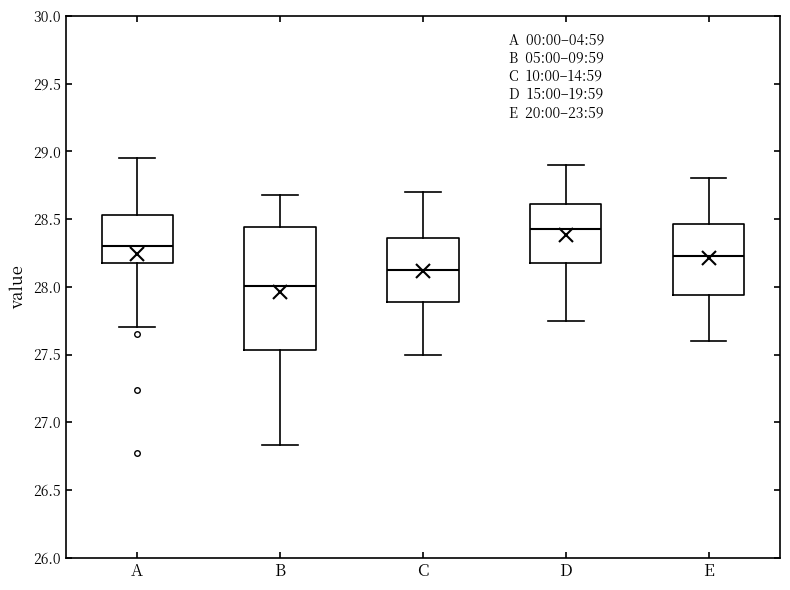

Reading left to right, transcribe this box plot: for each box, give where its median line is, the range the box spans, and where its two whiskers end, as read against the y-axis. The values are not printed on the chart, so give them approximately, as read against the axis.

A: median 28.30, box 28.20 to 28.55, whiskers 27.70 to 28.95
B: median 28.00, box 27.55 to 28.45, whiskers 26.85 to 28.70
C: median 28.15, box 27.90 to 28.35, whiskers 27.50 to 28.70
D: median 28.45, box 28.20 to 28.60, whiskers 27.75 to 28.90
E: median 28.25, box 27.95 to 28.45, whiskers 27.60 to 28.80